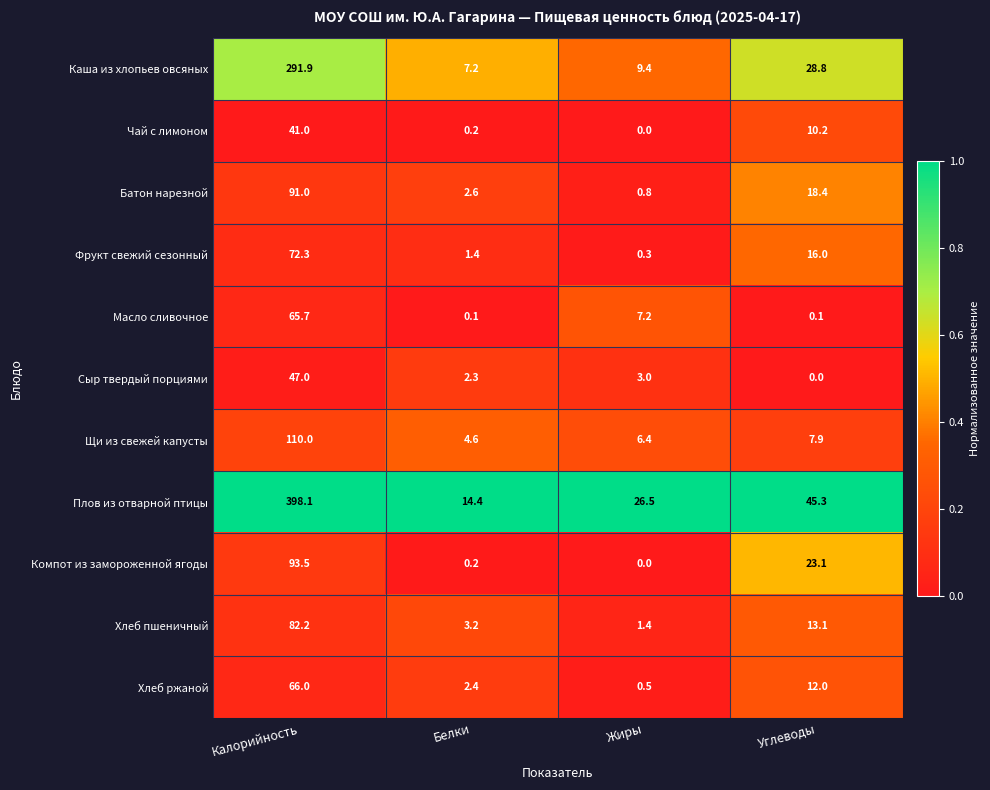

What is the spread (max minus min) of values at Калорийность?

357.1